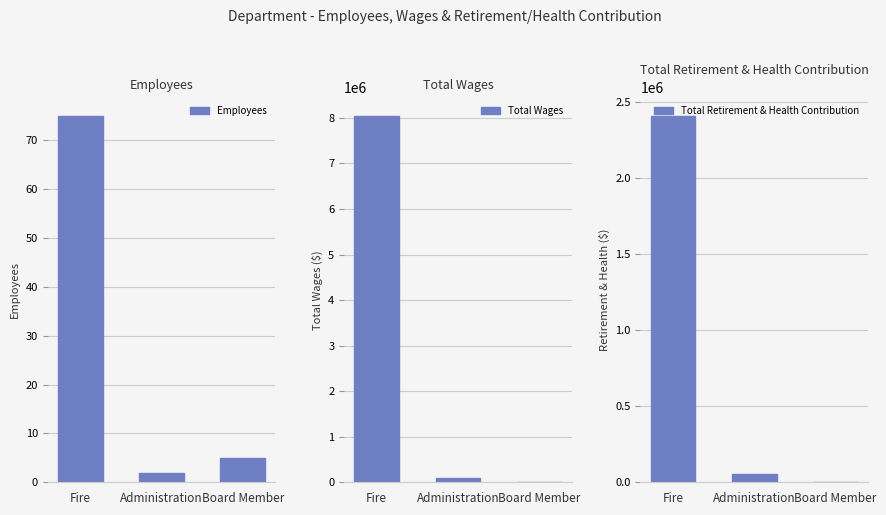

Which category has the highest value across all series?

Fire